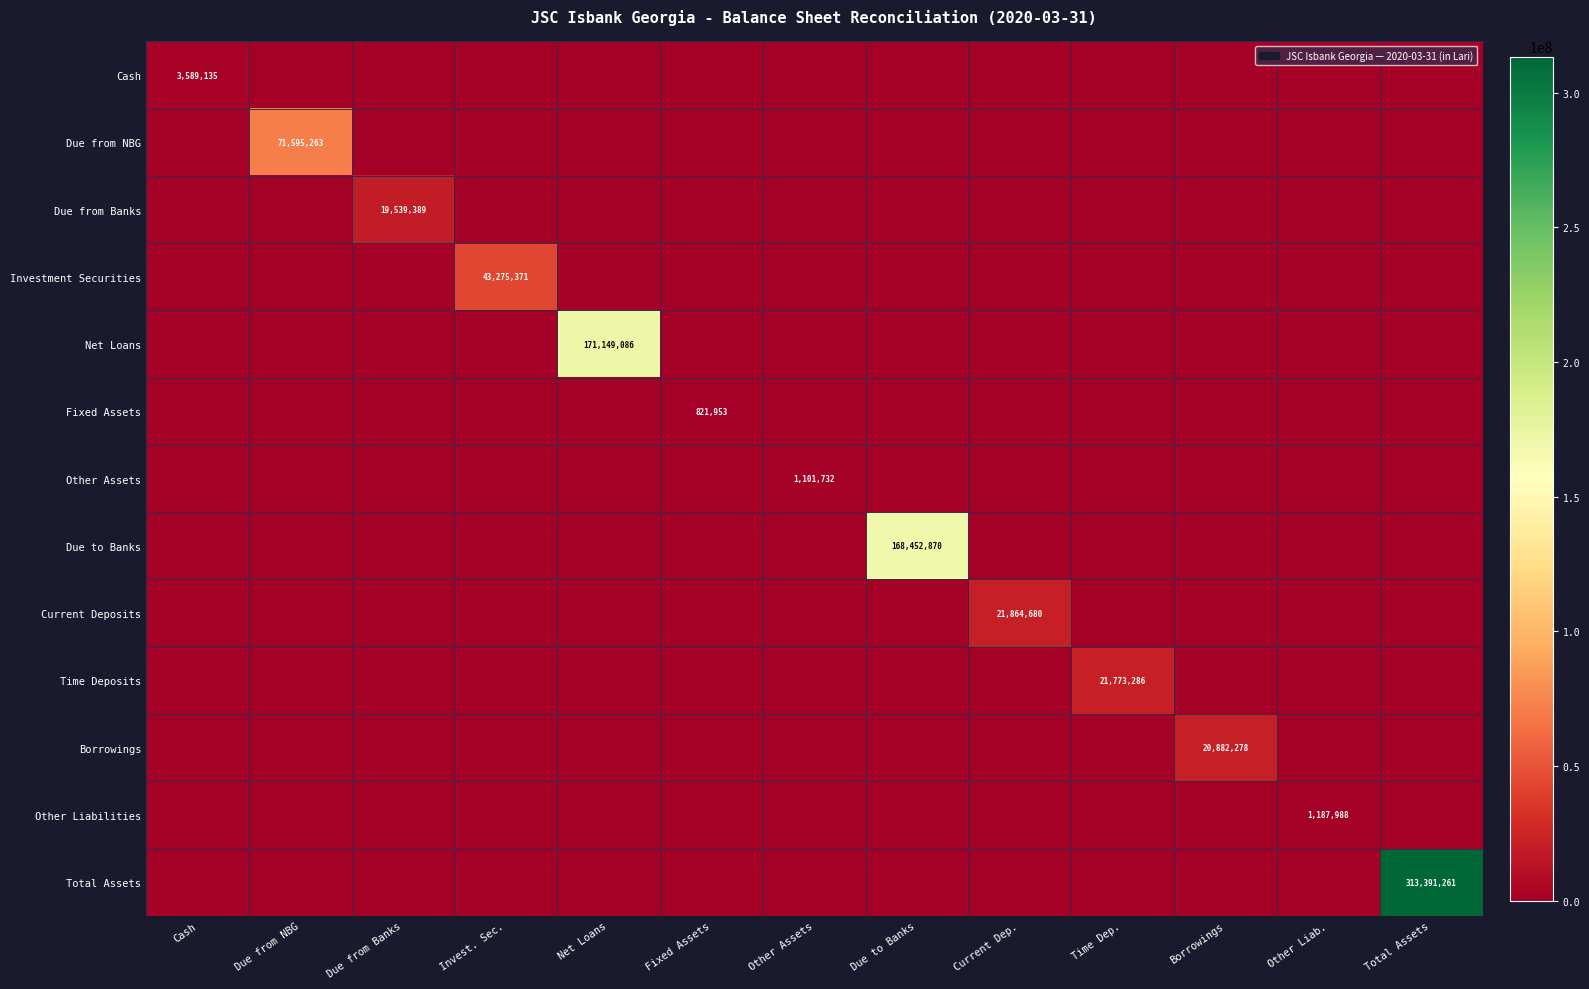

What is the difference between the maximum and minimum values in the Borrowings series?

20882277.8